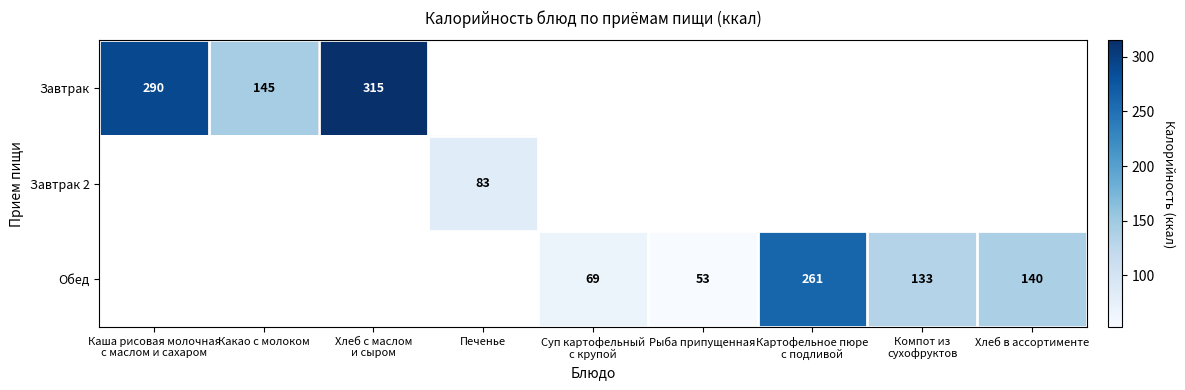

The value of Обед at Рыба припущенная is 92. True or false?

False